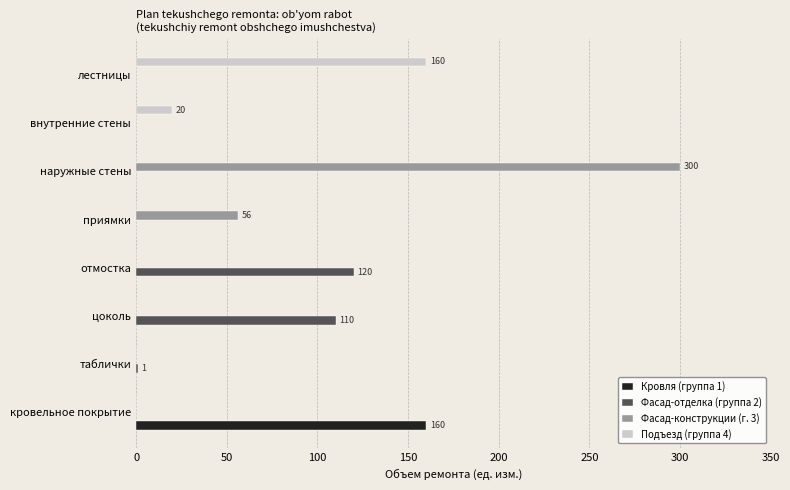

What is the total value across all series at лестницы?

160